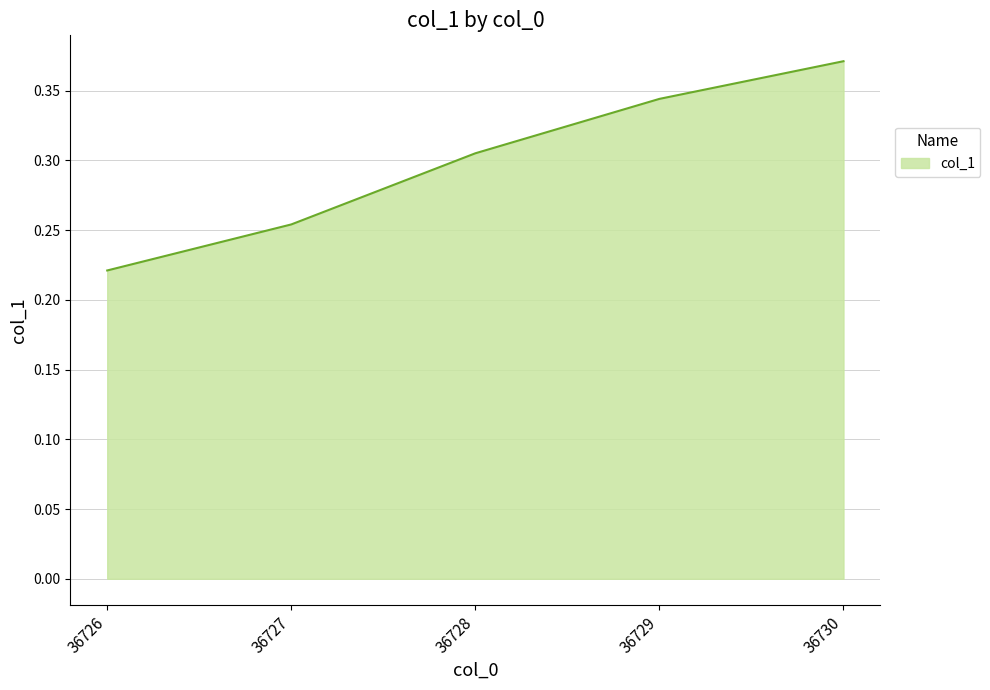

How many categories are shown in the chart?

5